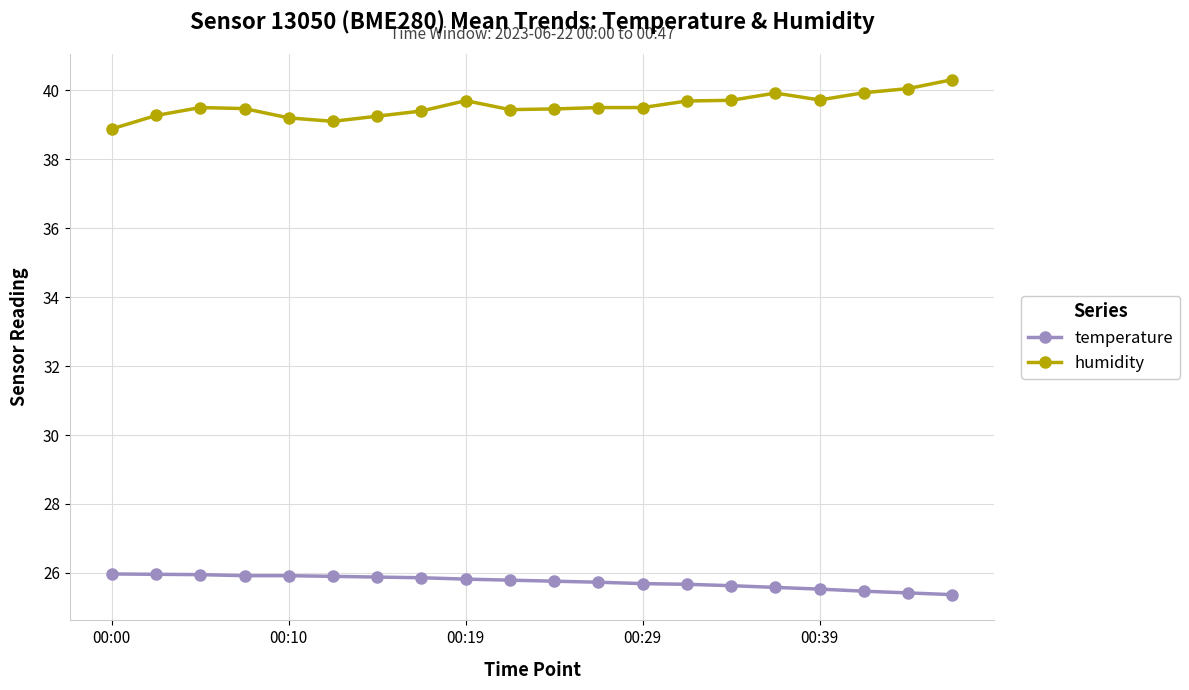

Which series has the largest total across all categories?

humidity